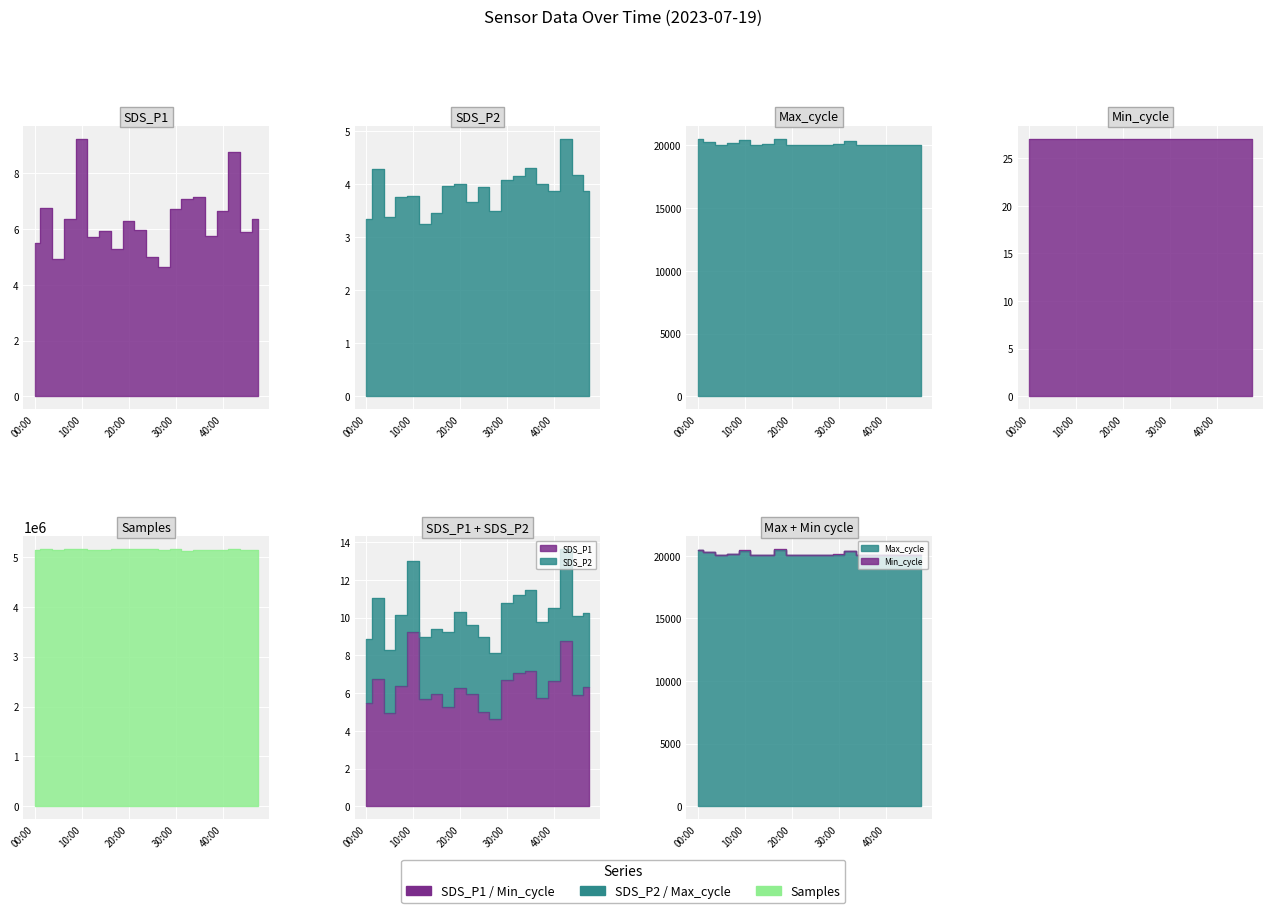

Which series has the widest spread of values?

Samples